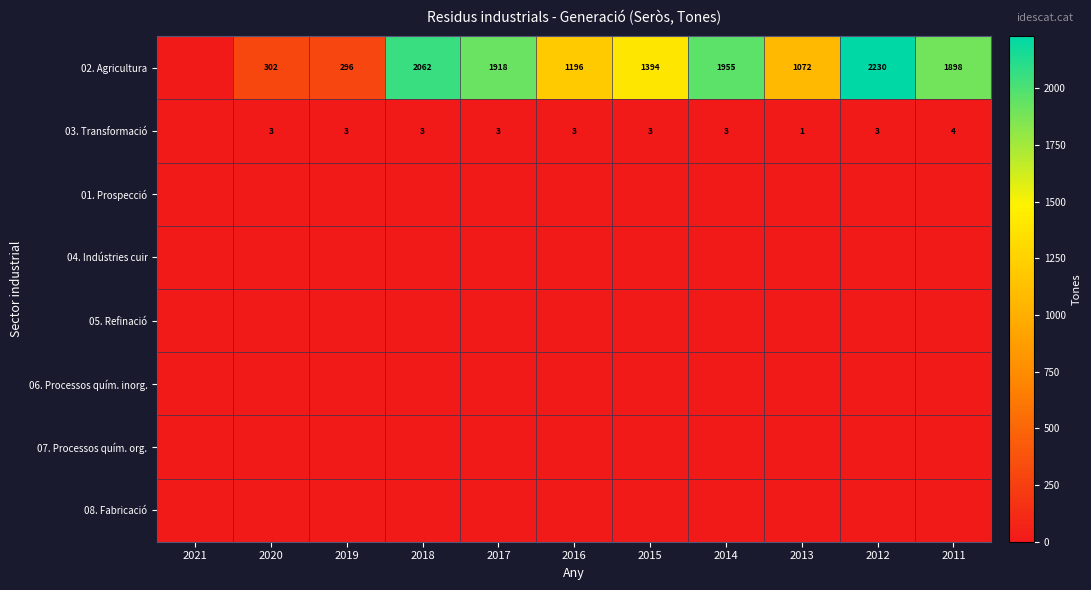

True or false: 02. Agricultura has a value of 1196 at 2016.

True